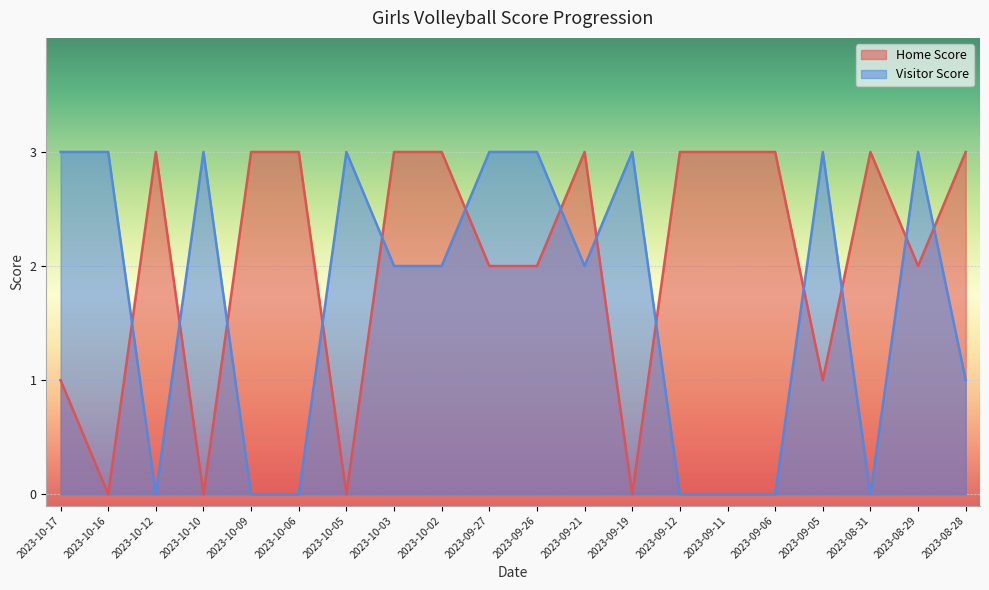

True or false: Home Score has a value of 1 at 2023-10-17.

True